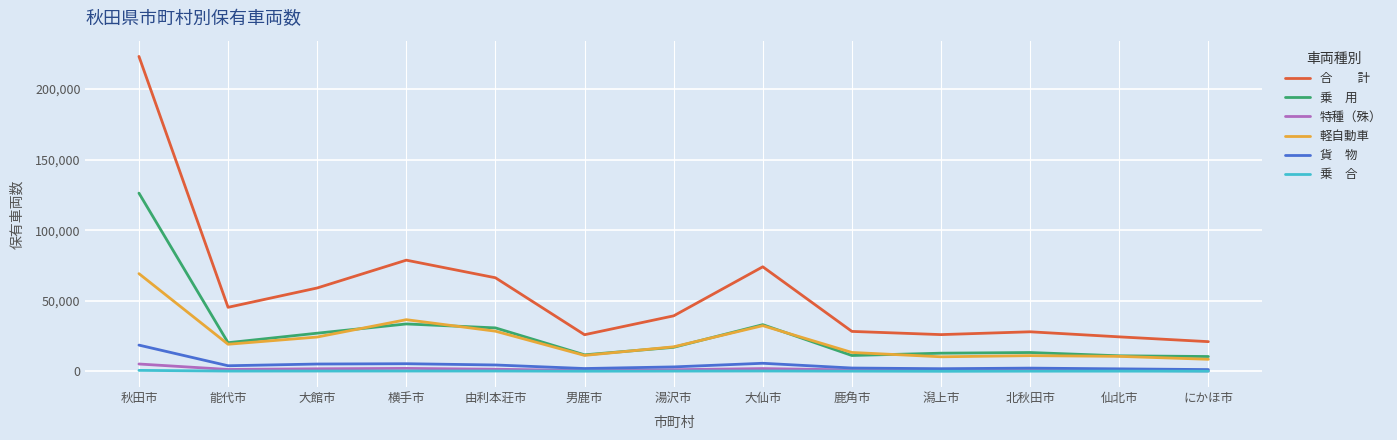

At which category is the sum across all series the highest?

秋田市